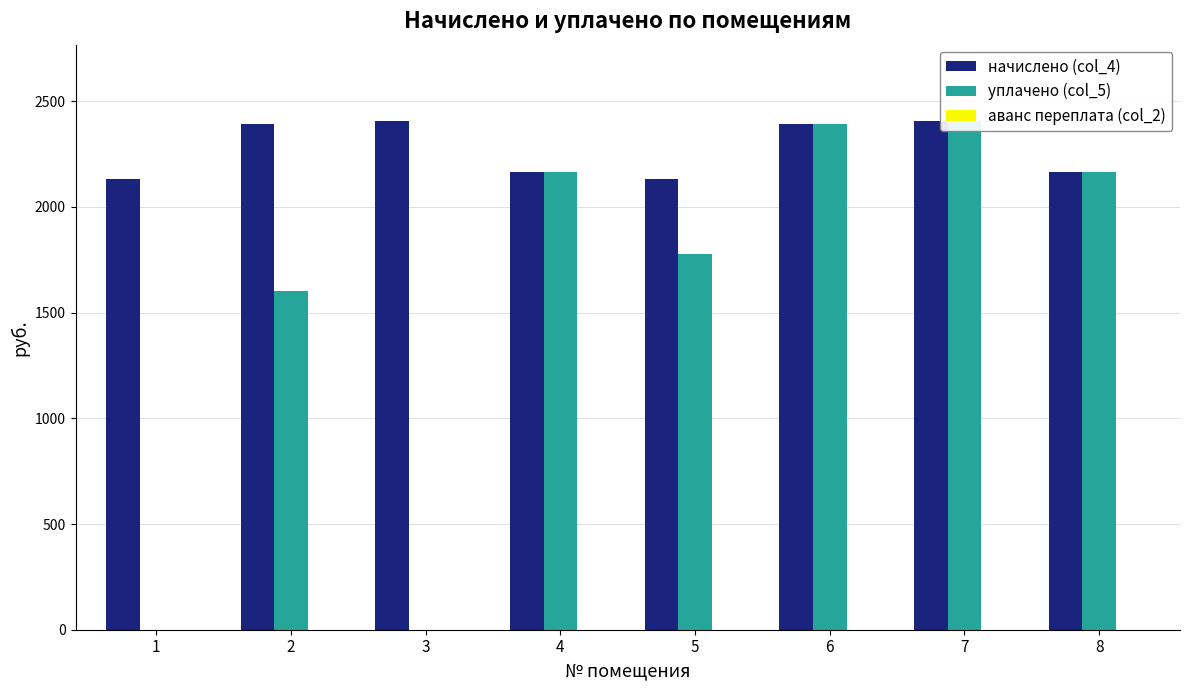

At which label does начислено (col_4) reach its minimum?

1